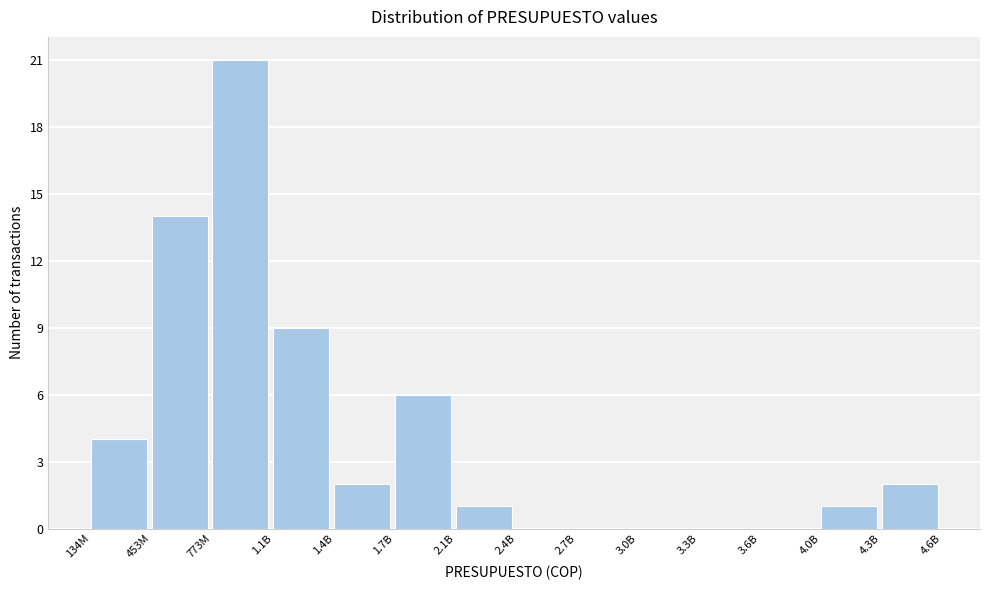

Reading right to left, what are all the values shown in this chart?

4.3B=2	4.0B=1	3.6B=0	3.3B=0	3.0B=0	2.7B=0	2.4B=0	2.1B=1	1.7B=6	1.4B=2	1.1B=9	773M=21	453M=14	134M=4